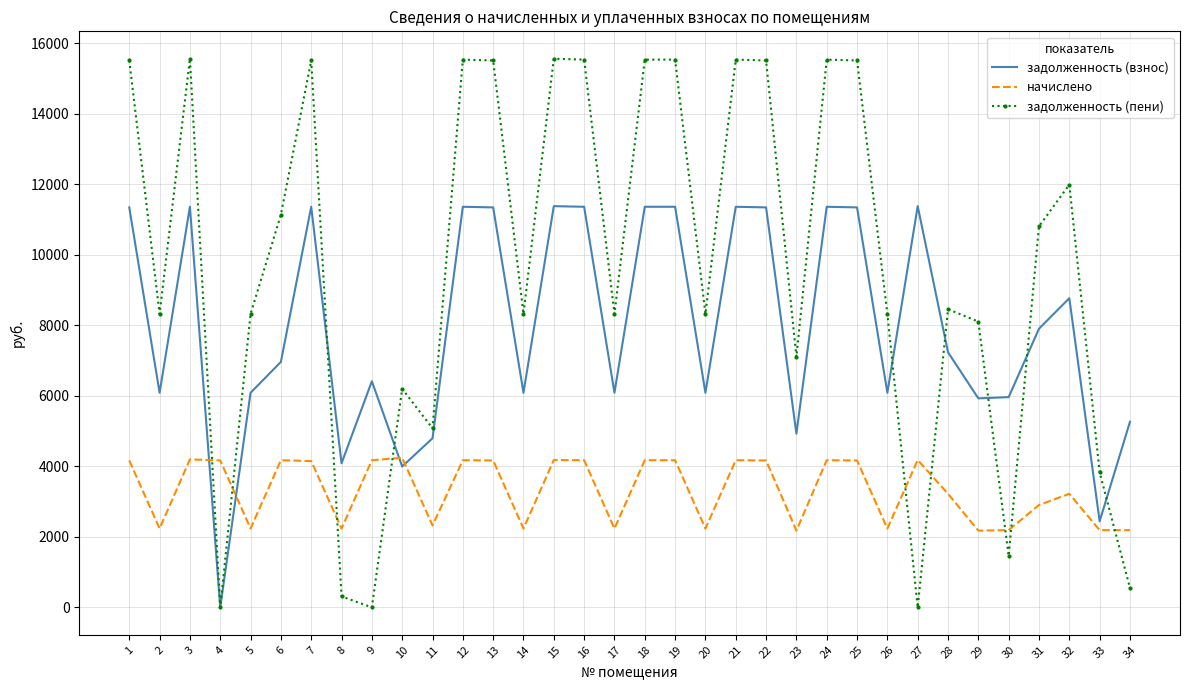

How many values in the начислено series are below 4166?

17